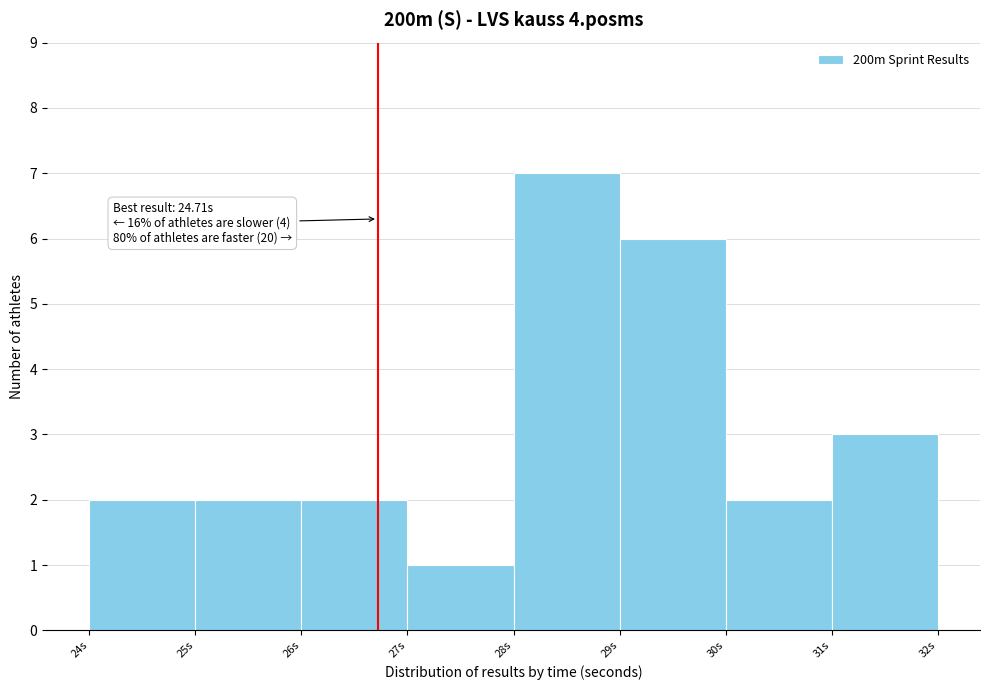

Over which range of the x-axis is the bar tallest?

28 to 29